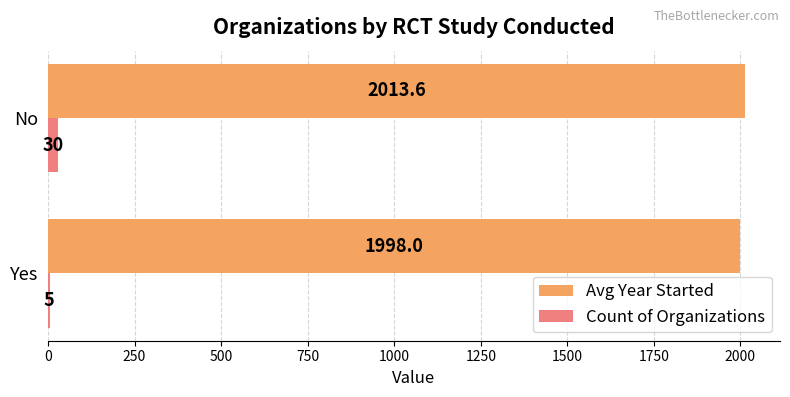

Is the value of Avg Year Started at Yes greater than the value of Count of Organizations at No?

Yes